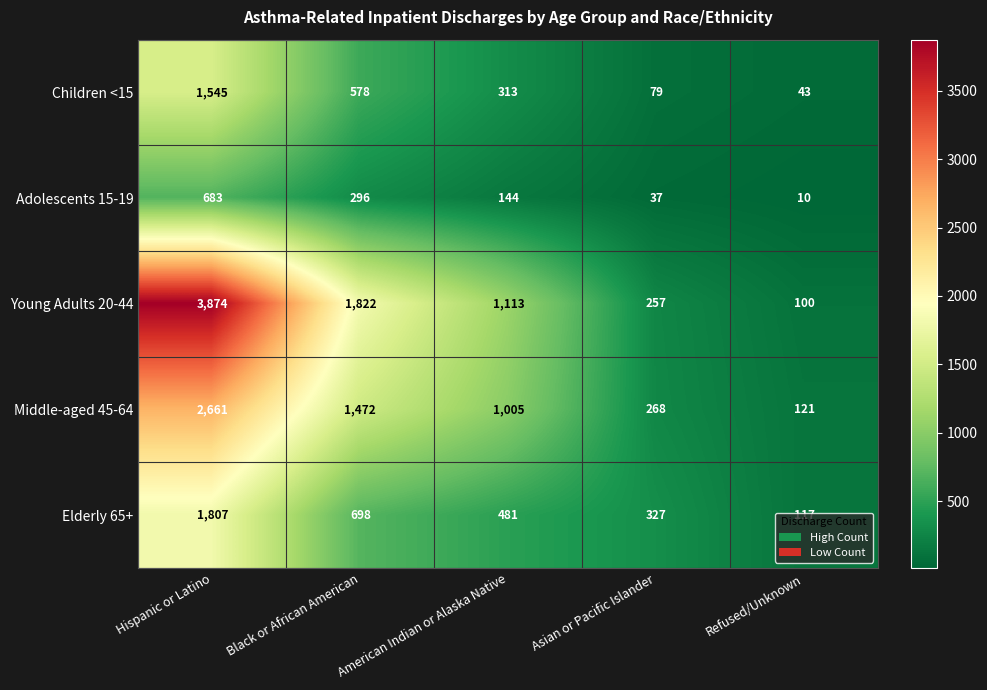

Which series has the largest range (max minus min)?

Young Adults 20-44